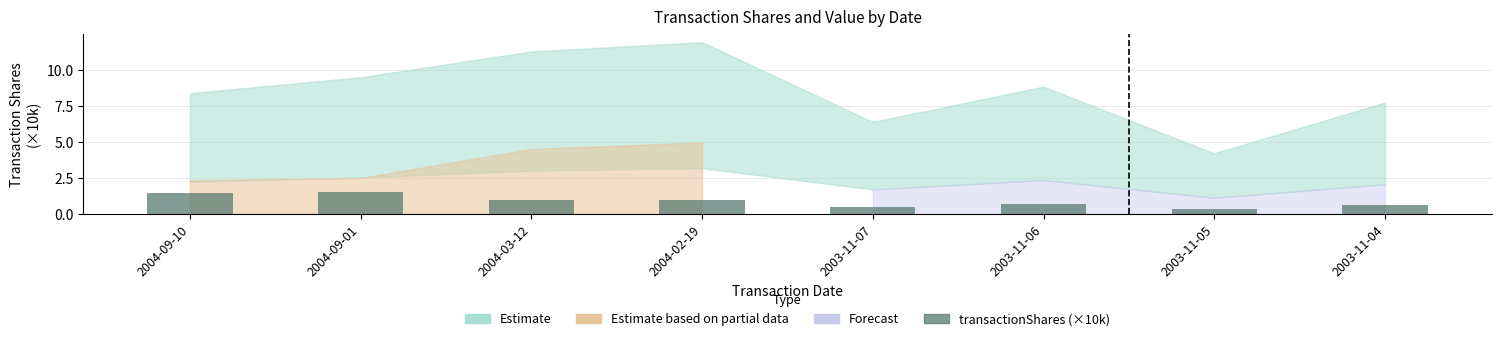

What is the average value?

0.9